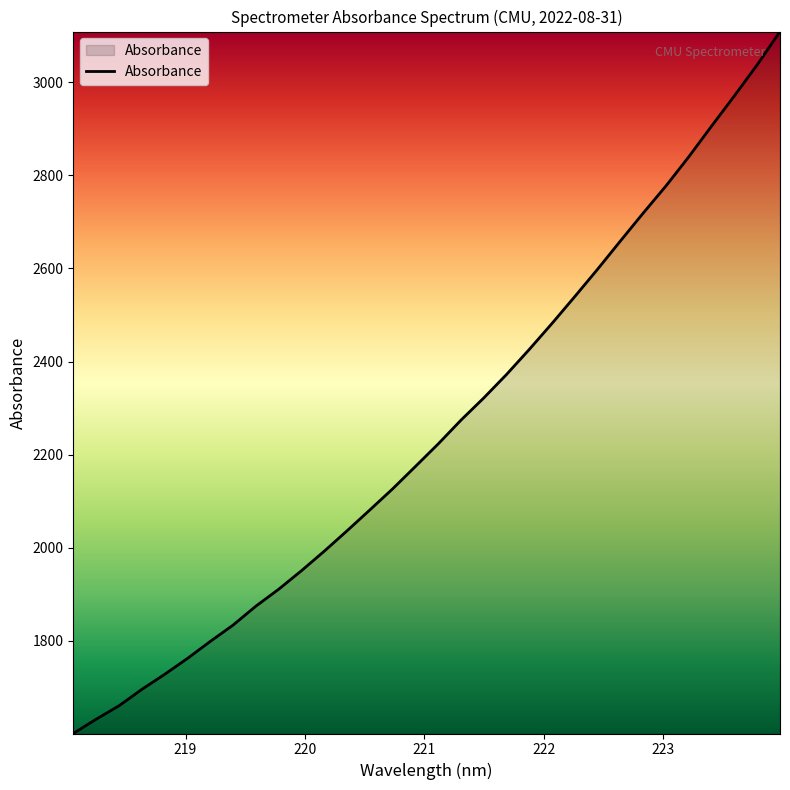

What is the minimum value shown in the chart?

1601.1